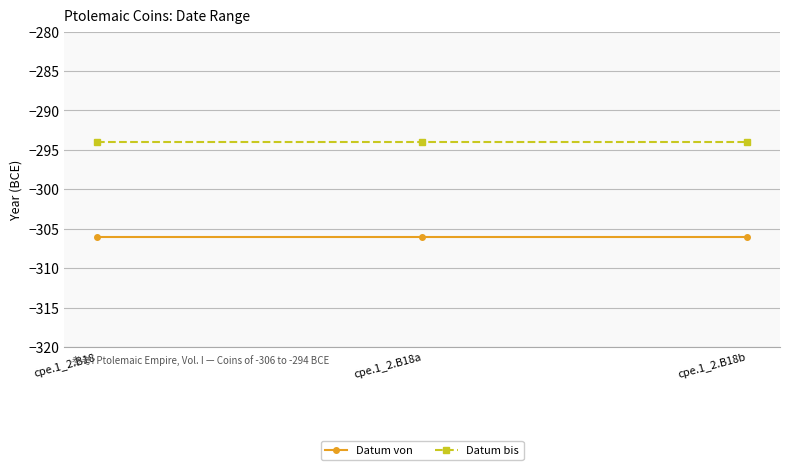

At which label is Datum von closest to -306?

cpe.1_2.B18